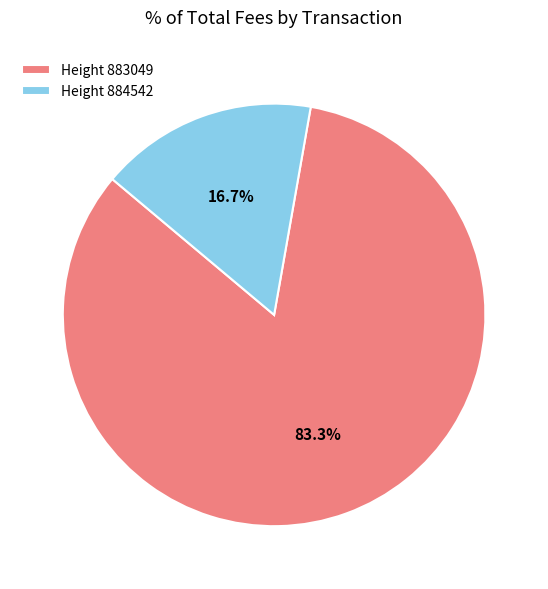

Count the number of slices in the pie.

2